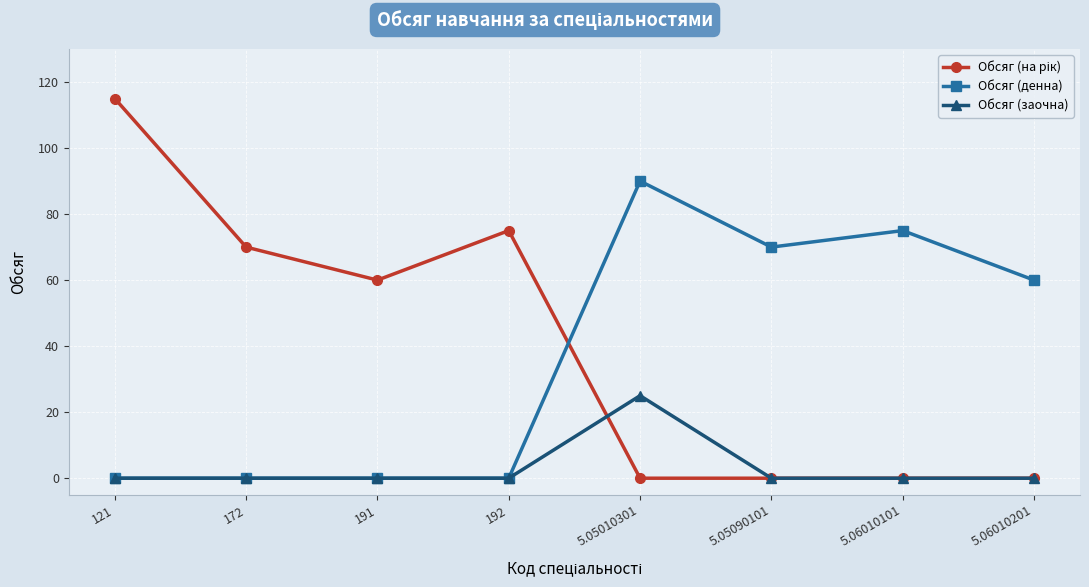

What is the label of the 8th point from the right?

121